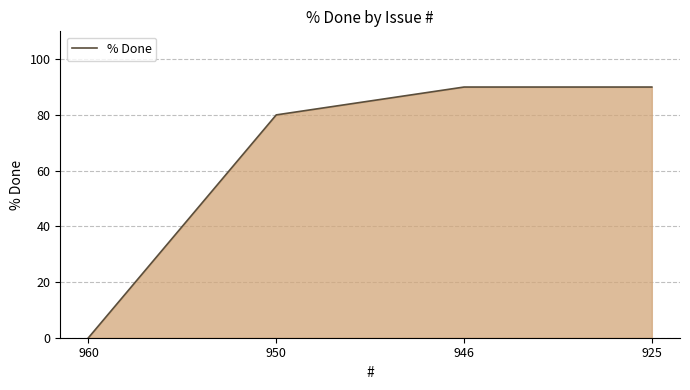

Reading right to left, what are all the values shown in this chart?

925=90	946=90	950=80	960=0